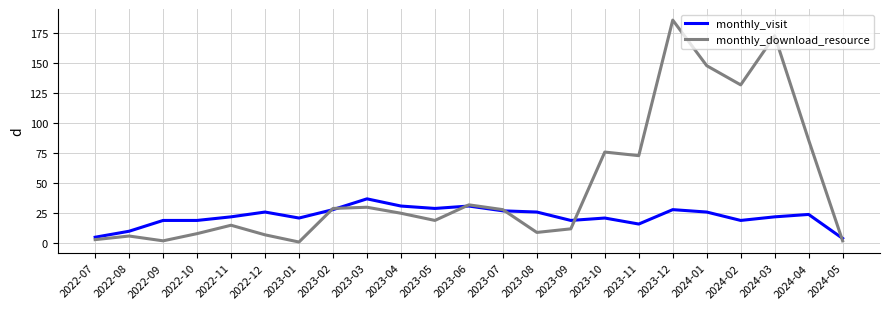

How many interior local valleys does the monthly_download_resource series have?

6